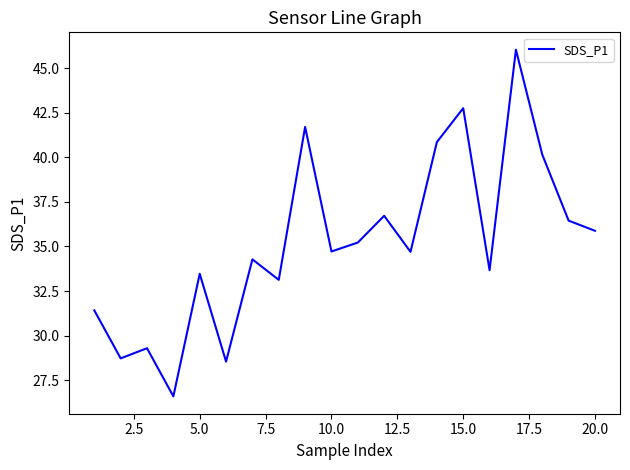

Does the chart display data point markers on the line(s)?

No